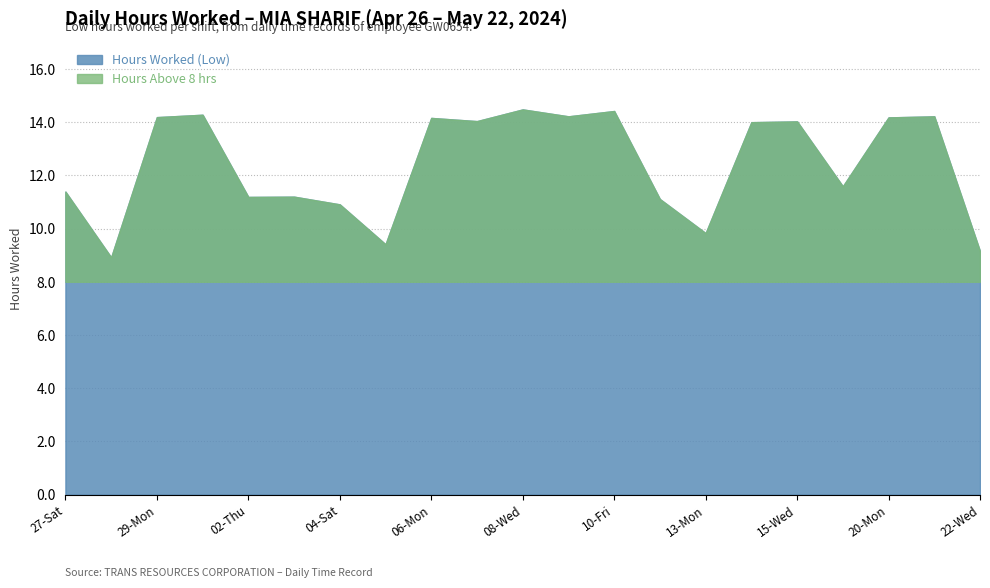

True or false: Break Total and Hours Worked (Low) cross at least once.

False